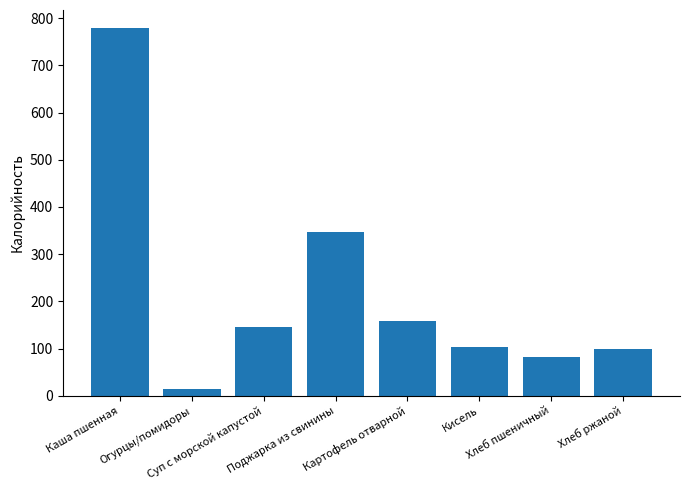

What is the label of the 4th bar from the left?

Поджарка из свинины